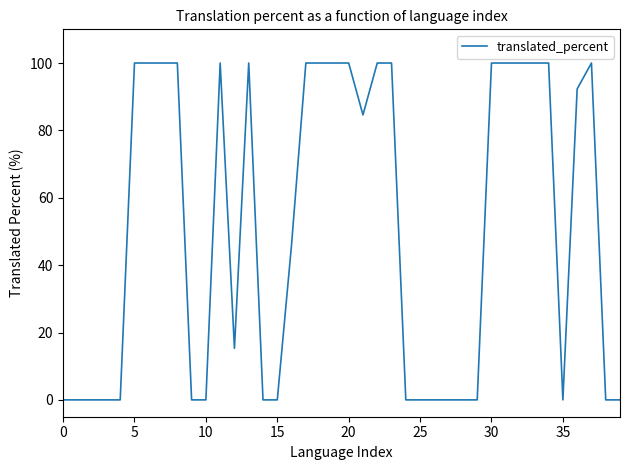

True or false: there are more than 1 points higher than both neighbors.

True